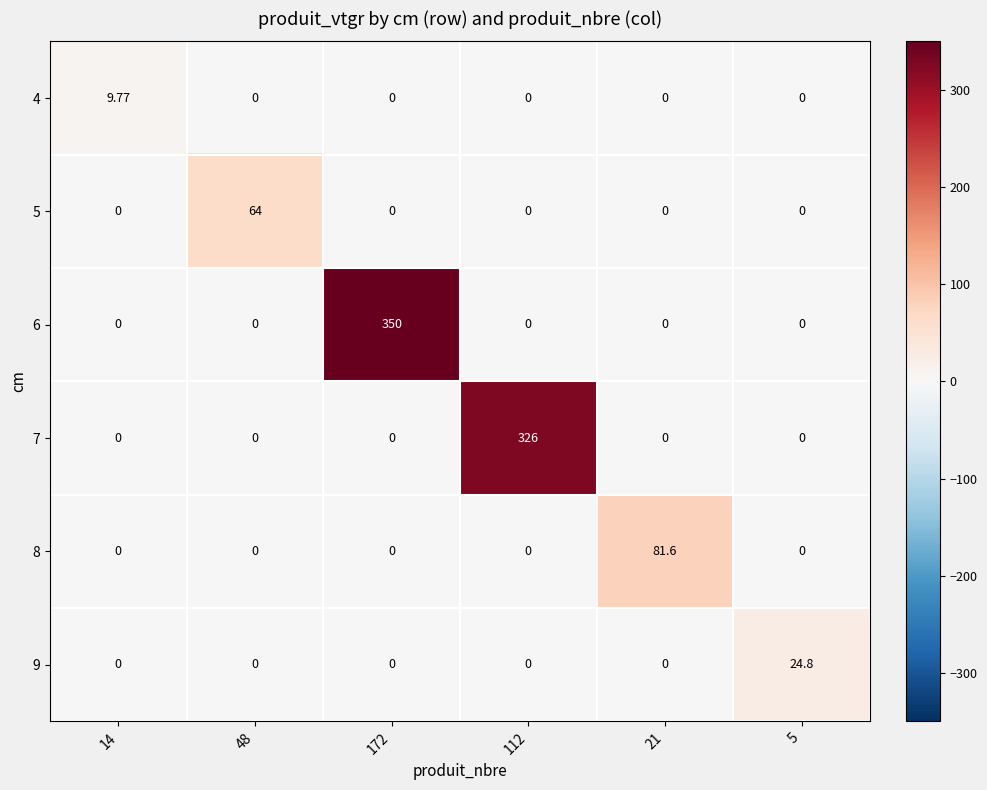

Which series has the largest total across all categories?

6